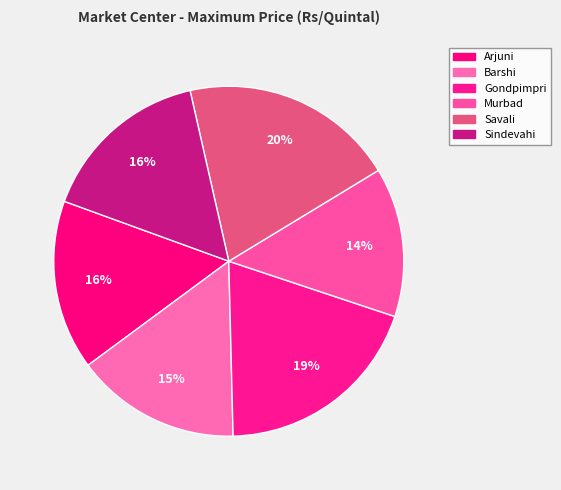

Count the number of slices in the pie.

6